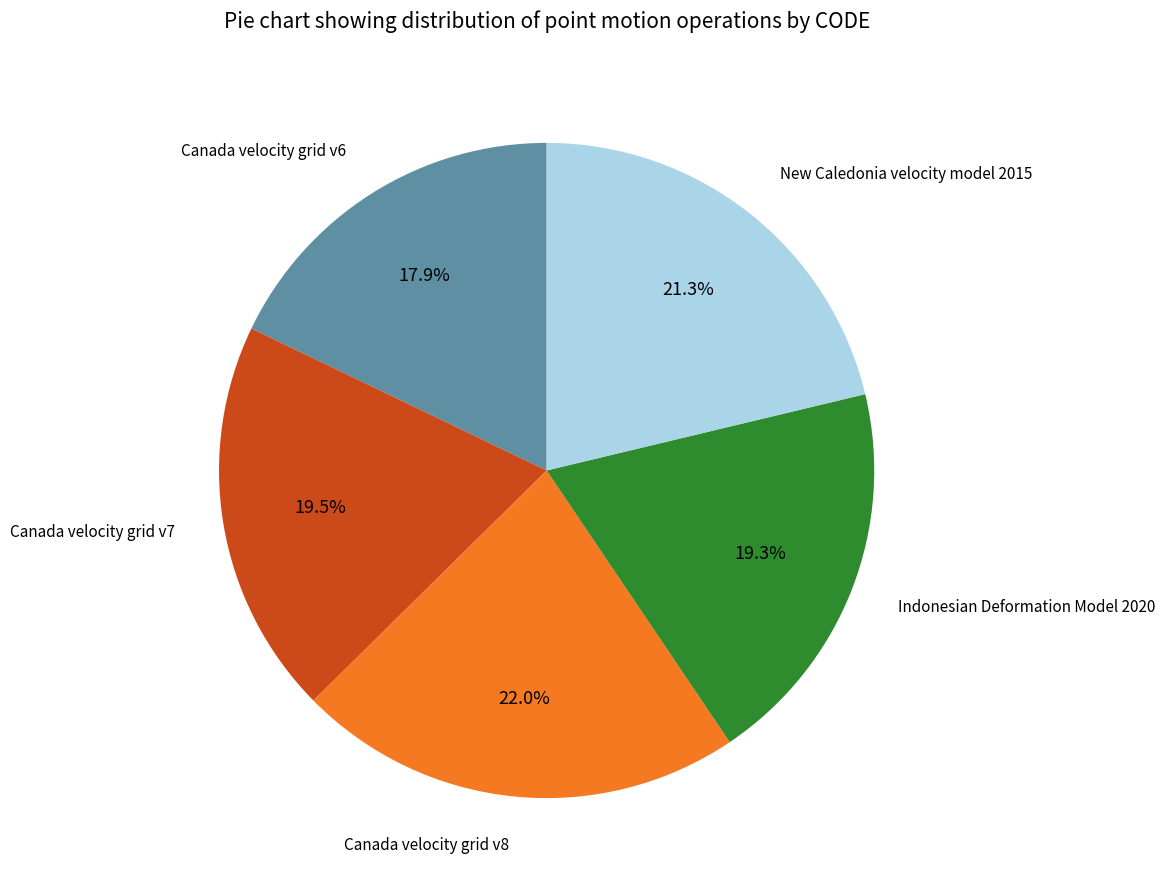

Is there a majority slice in this chart?

No